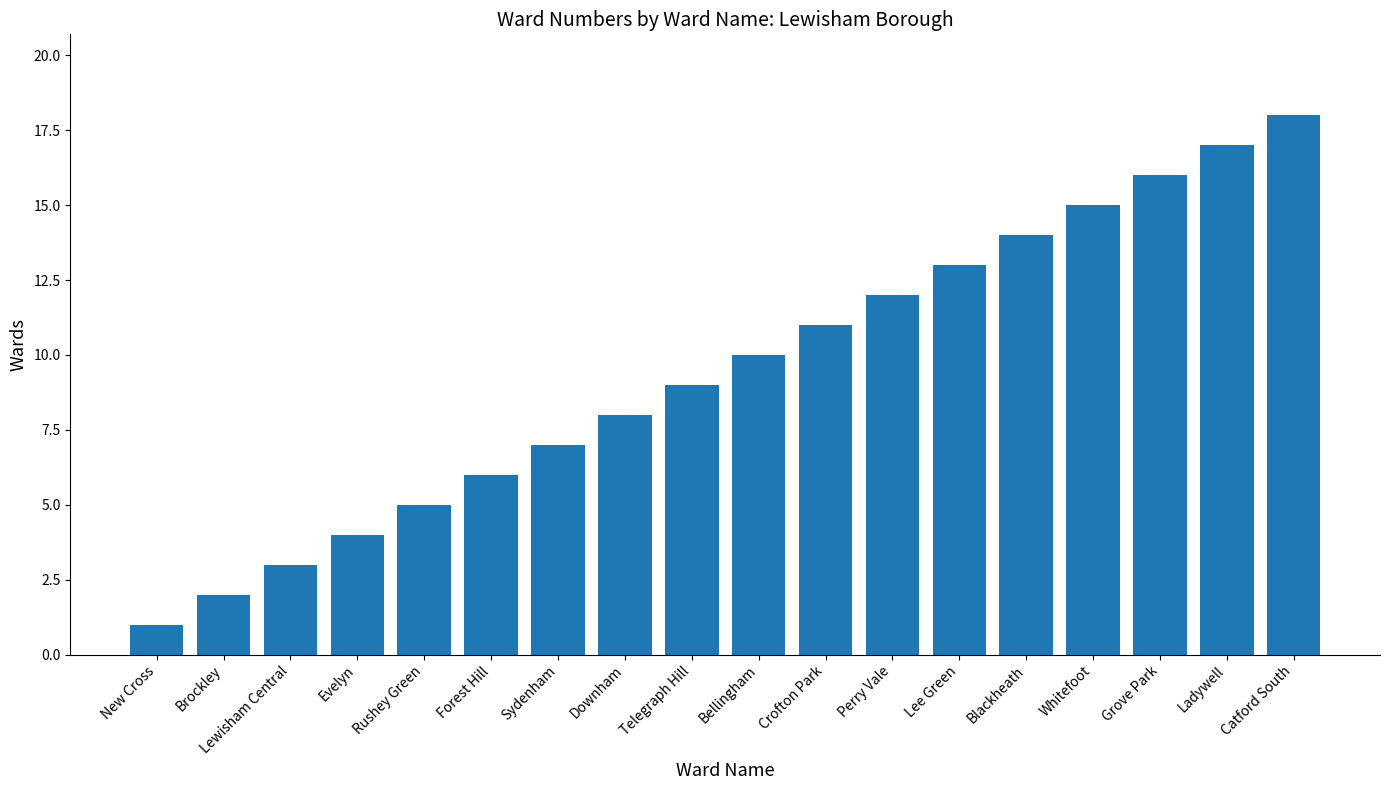

List the labels in order of value, smallest first.

New Cross, Brockley, Lewisham Central, Evelyn, Rushey Green, Forest Hill, Sydenham, Downham, Telegraph Hill, Bellingham, Crofton Park, Perry Vale, Lee Green, Blackheath, Whitefoot, Grove Park, Ladywell, Catford South